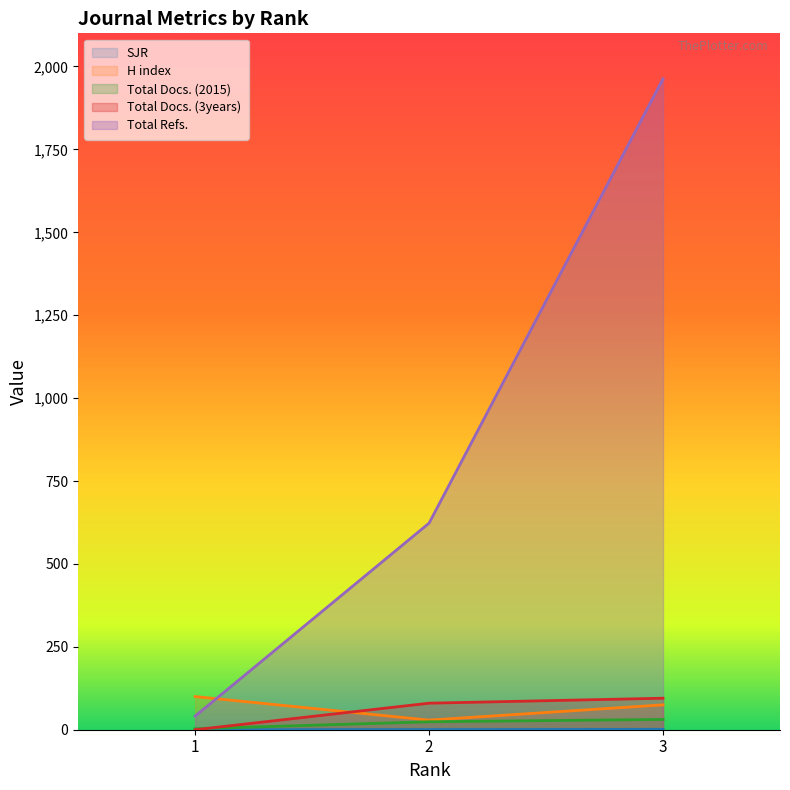

How many data points in Total Docs. (3years) are above 80?

1